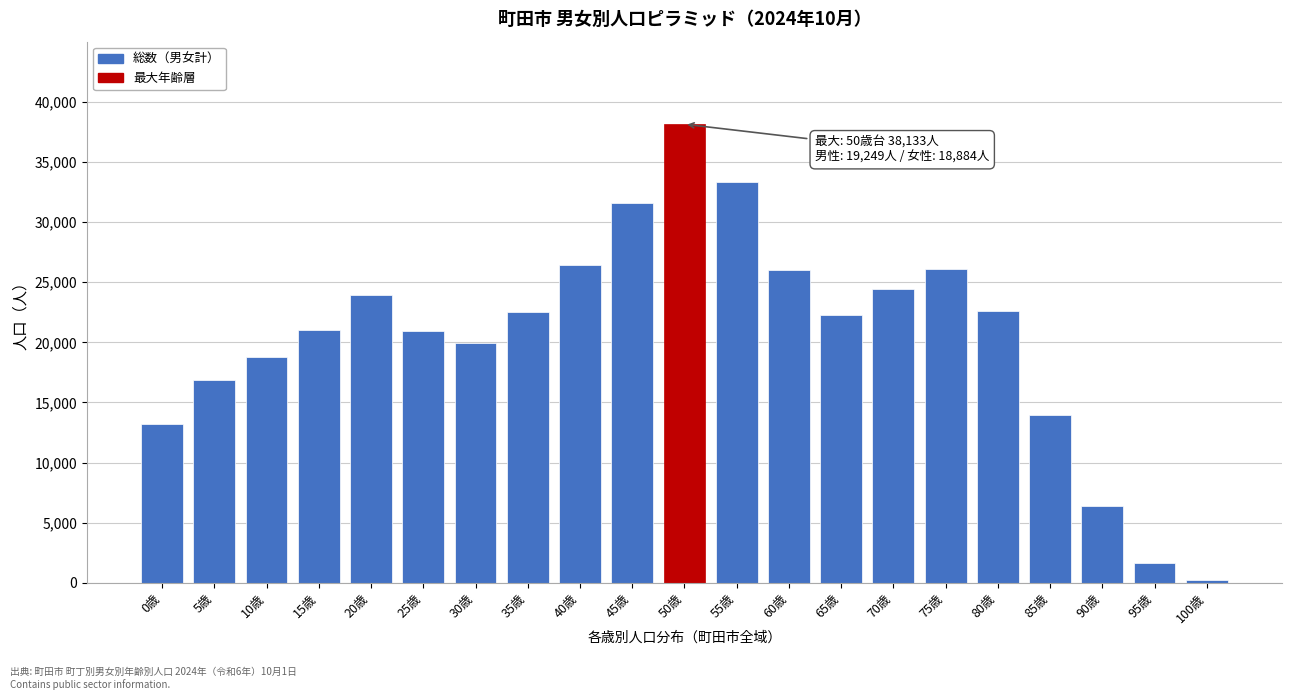

What is the change in value from 20歳 to 25歳?

-2931